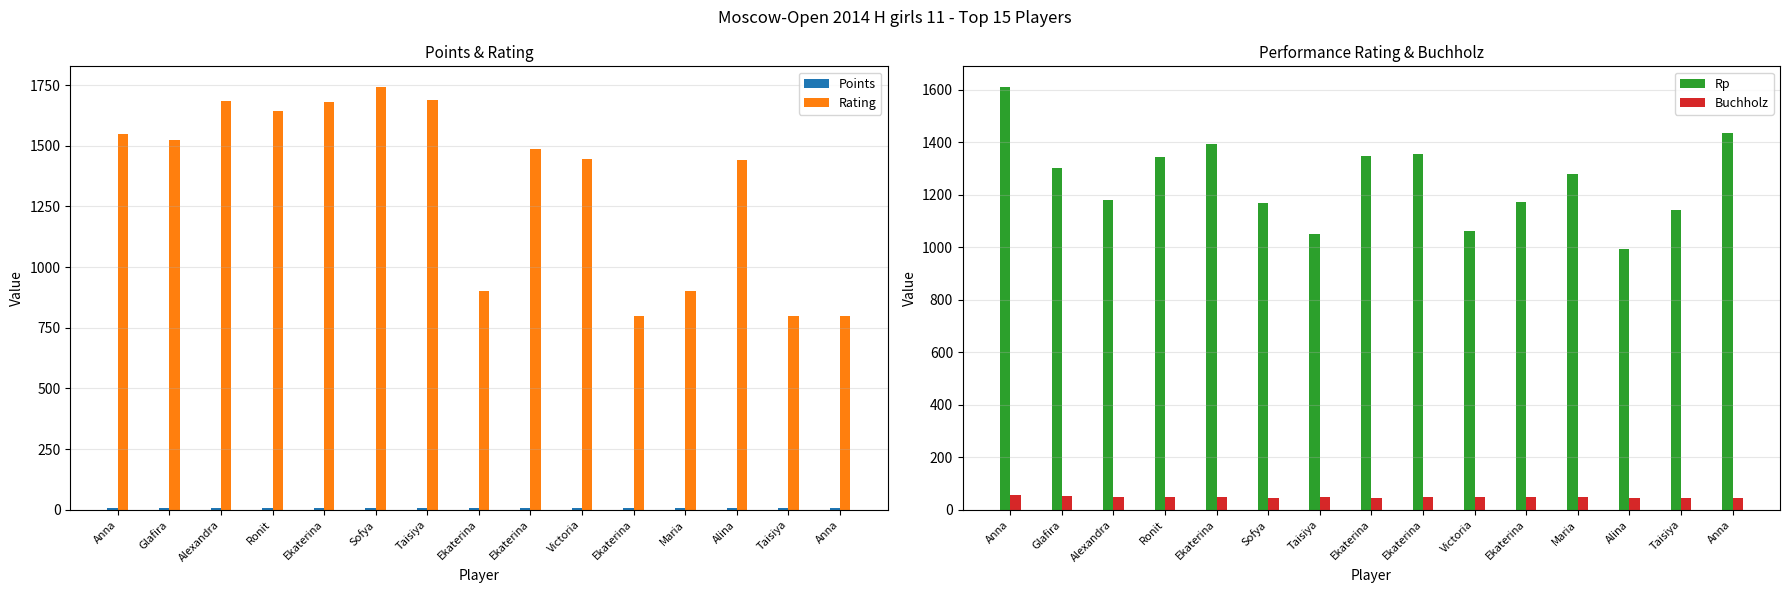

Which series has the largest range (max minus min)?

Rating